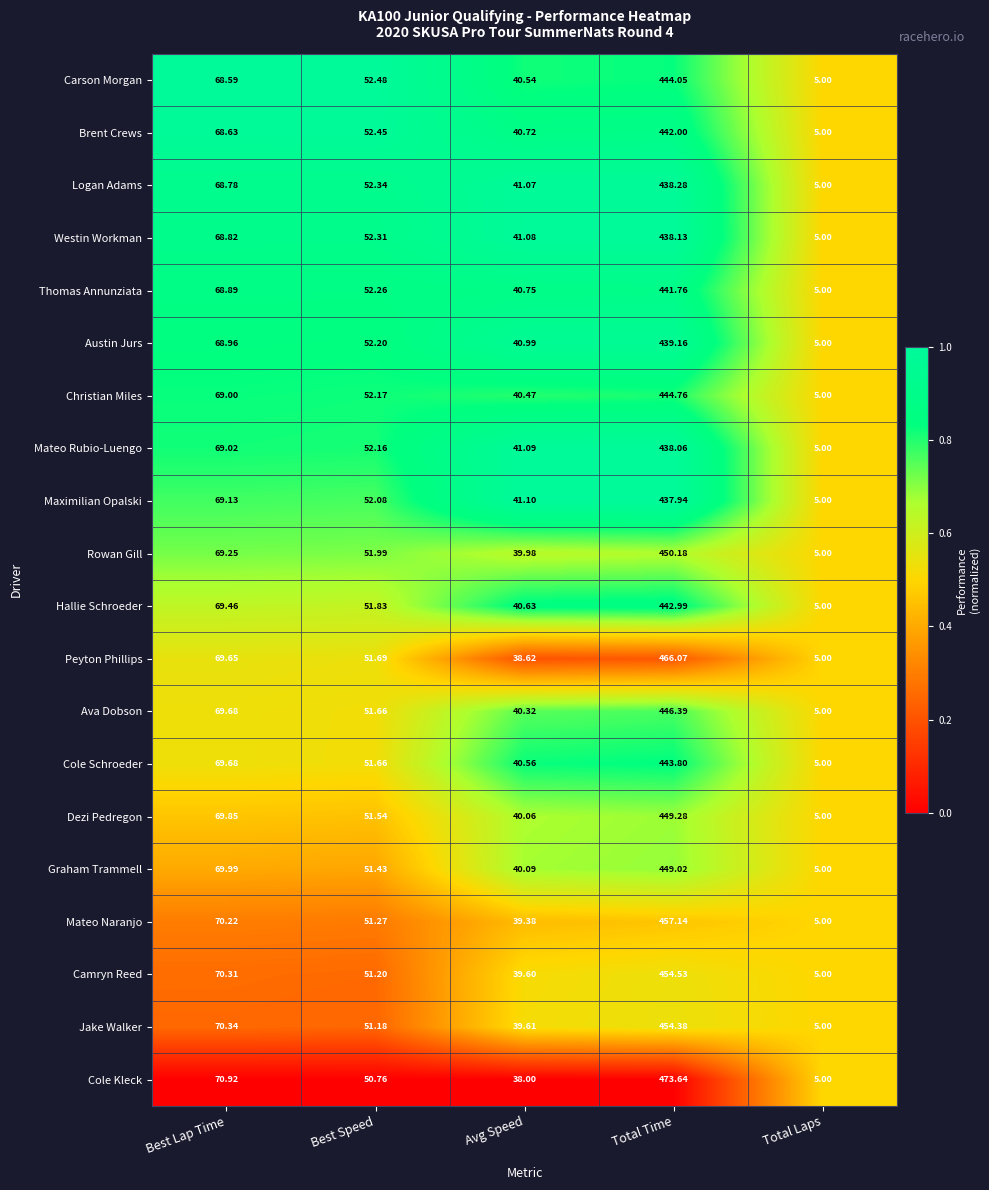

At which category does the chart reach its peak across all series?

Total Time